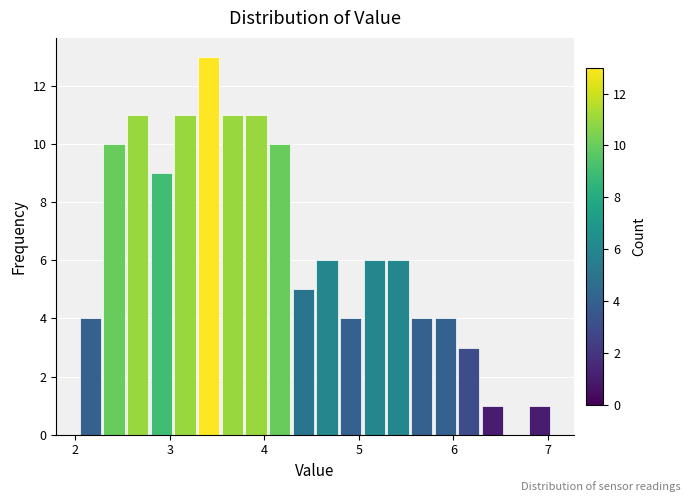

Read against the x-axis, roughly where is the centre of the tallest bar?

3.4